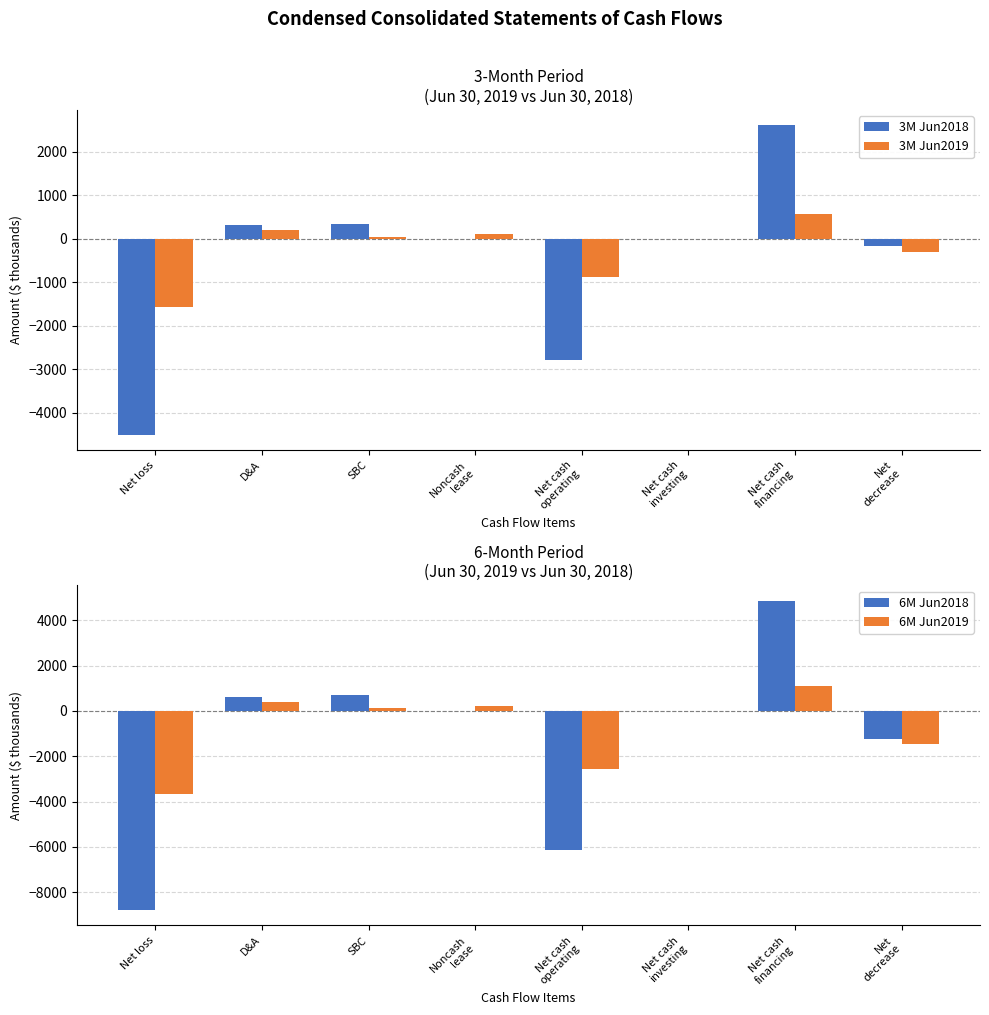

Is the value of 3M Jun2018 at D&A greater than the value of 3M Jun2019 at Net cash
investing?

Yes